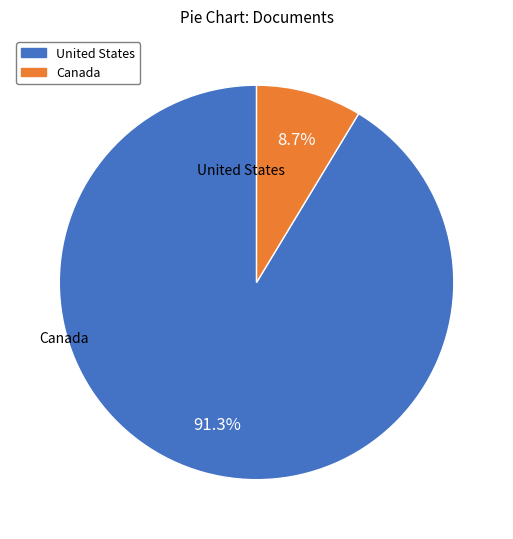

To the nearest percent, what is the combined percentage of United States and Canada?

100%